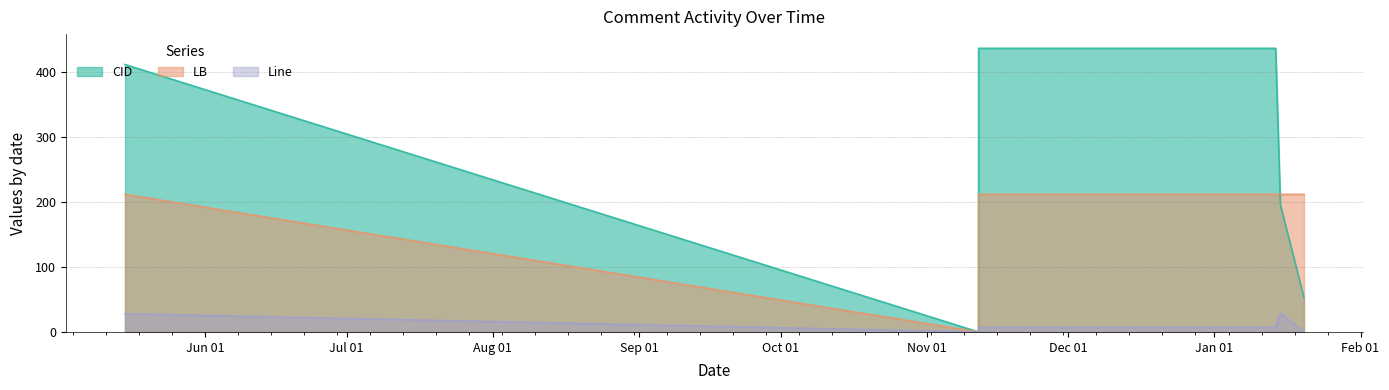

Reading left to right, extract all data points from this chart.

CID: 412	0	437	437	196	53
LB: 212	0	212	212	212	212
Line: 28	0	7	7	29	0